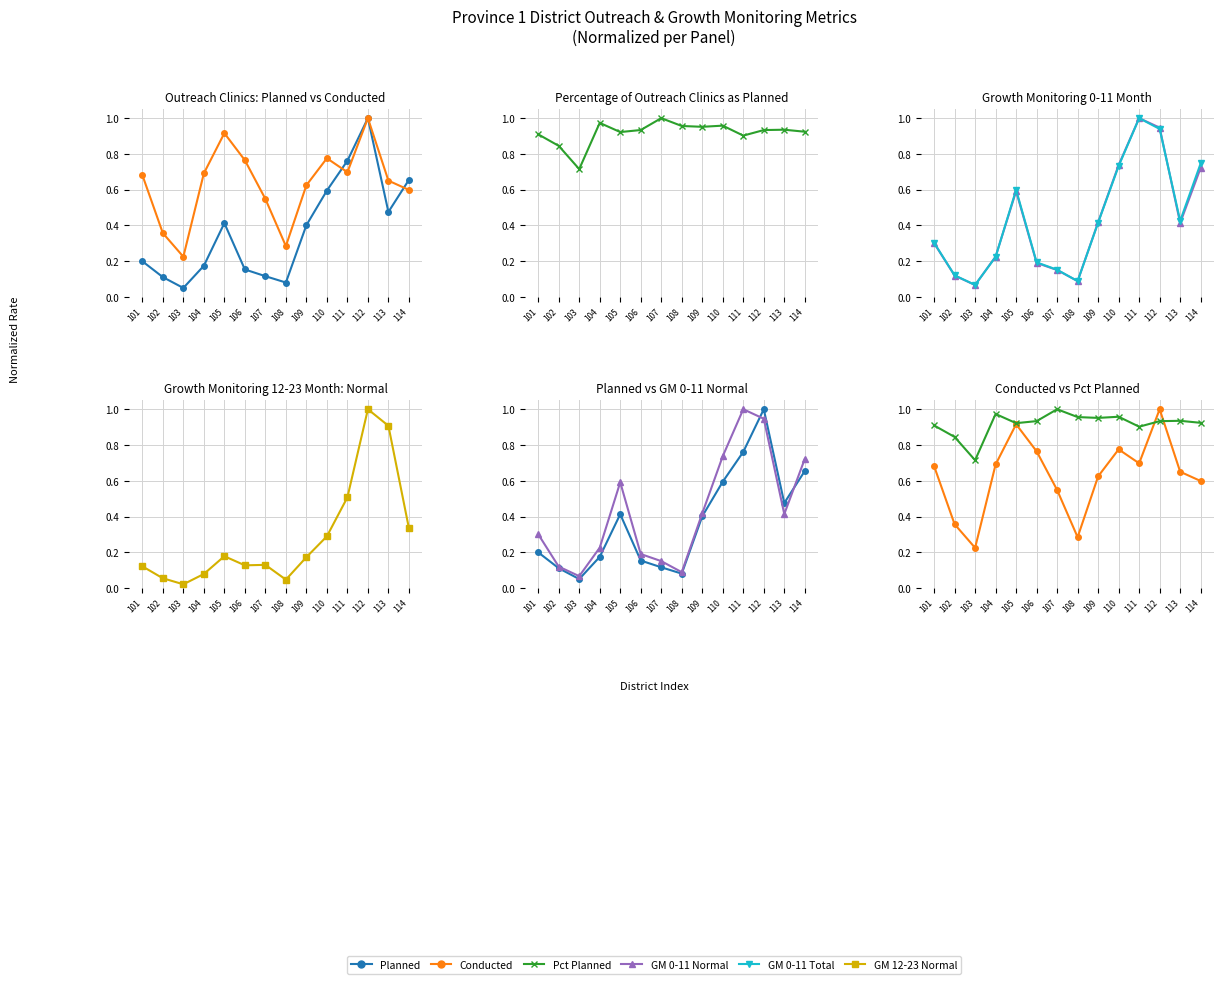

Between which two adjacent categories do Planned and GM 0-11 Normal first intersect?

111 and 112